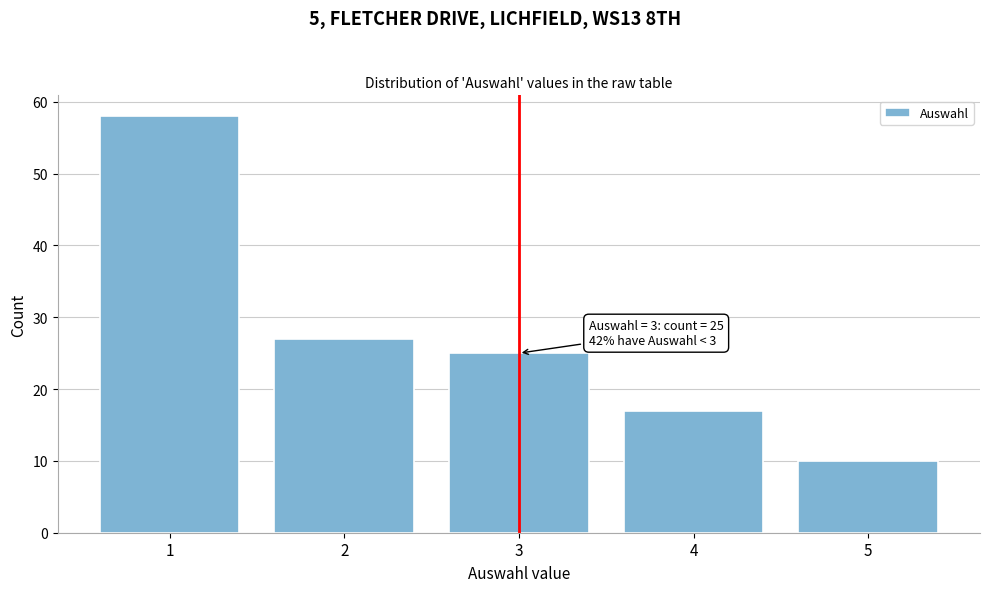

Over which range of the x-axis is the bar tallest?

0.5 to 1.5